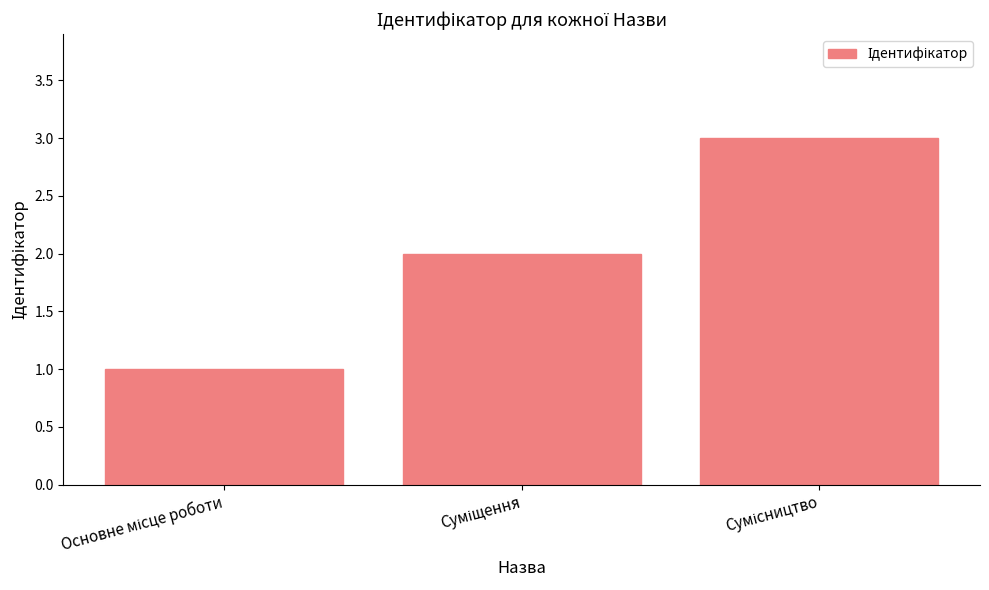

What is the sum of all values?

6